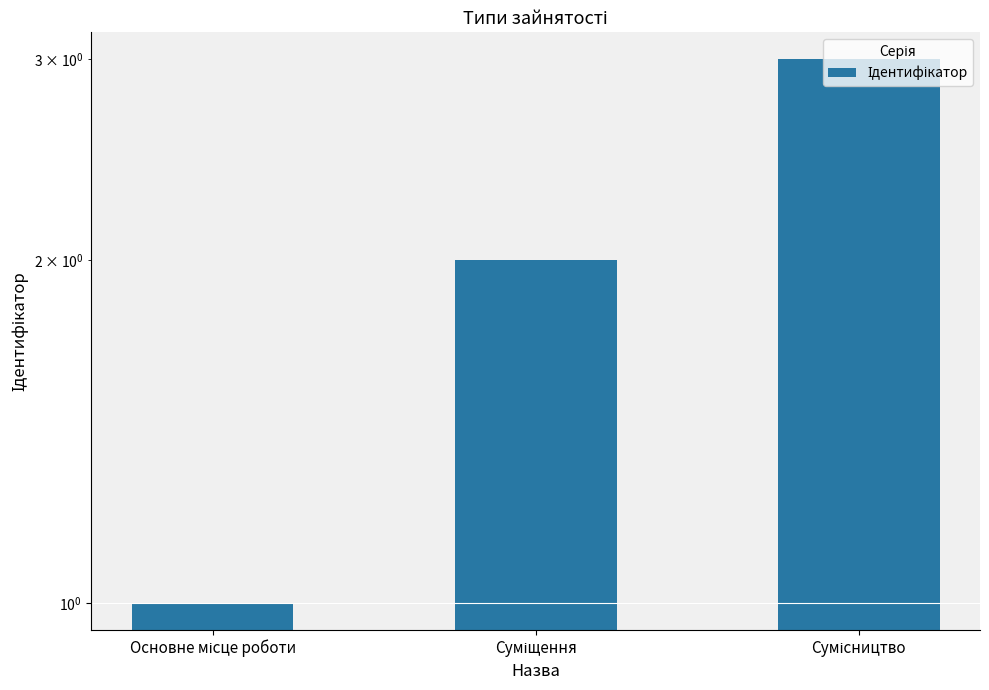

Is it true that the value at Основне місце роботи is 1?

True